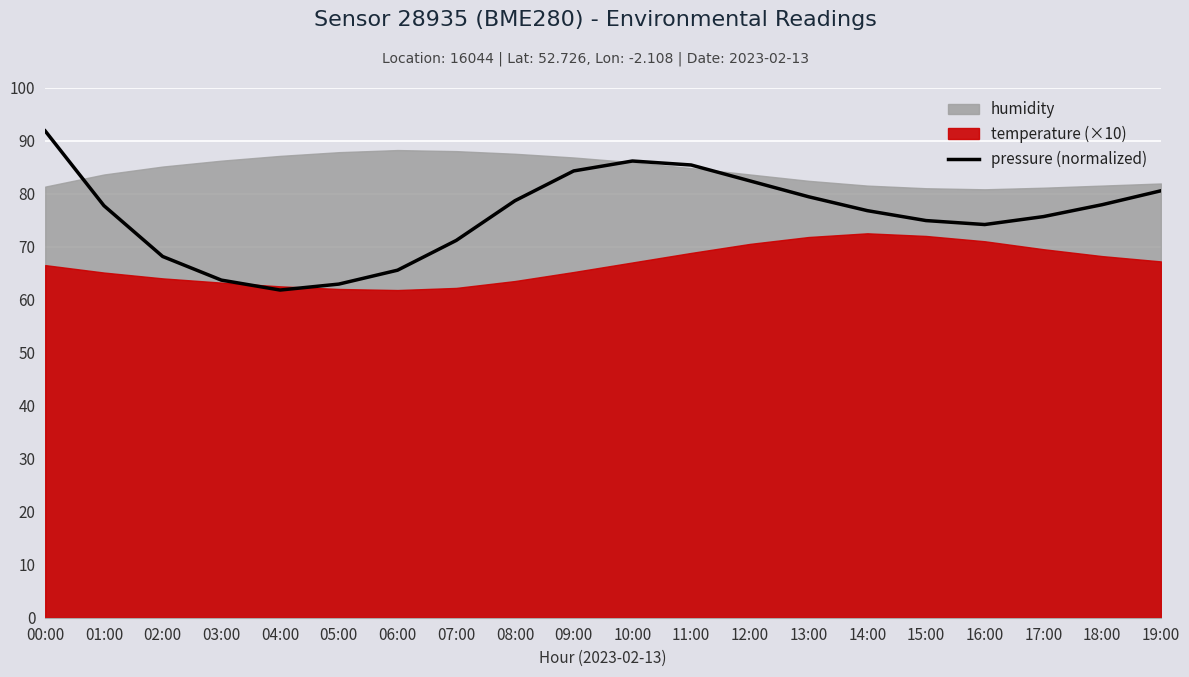

At which label does the data first exceed 77?

00:00